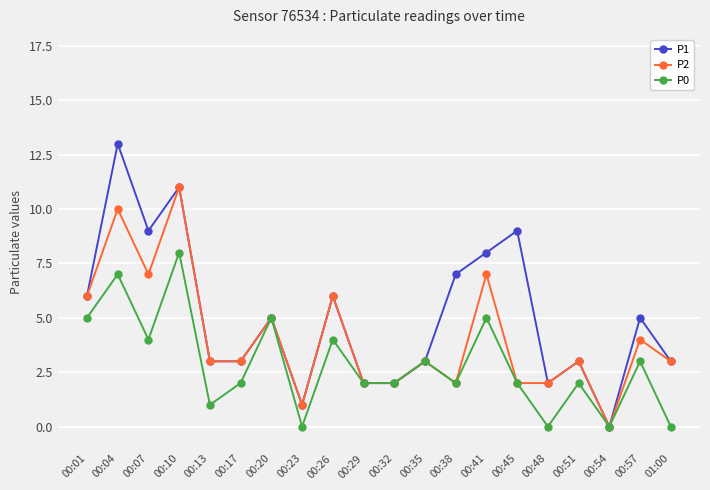

List the series in order of their overall mean, lowest first.

P0, P2, P1